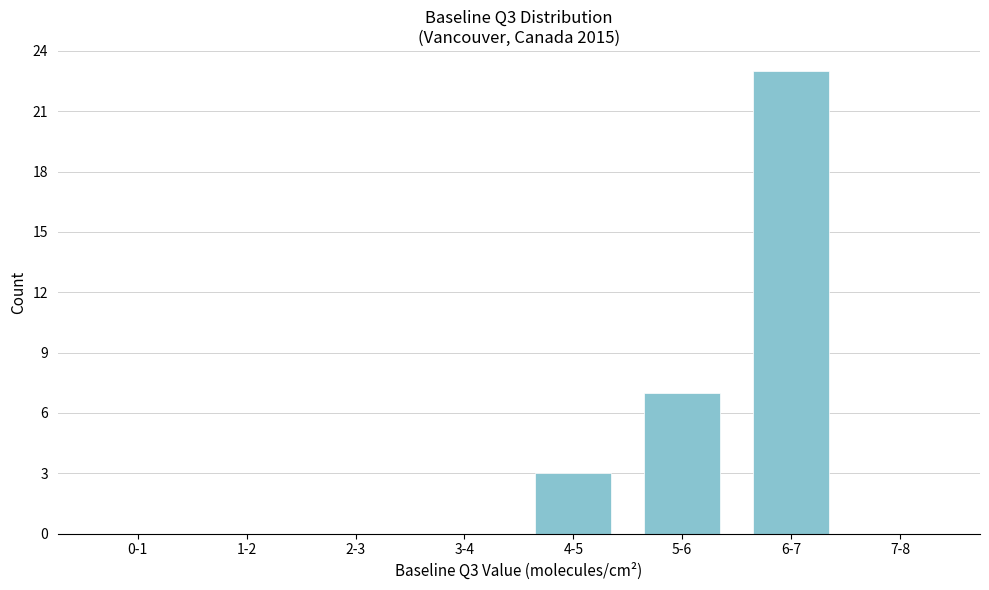

Reading left to right, list all the values displayed in this chart.

0-1=0	1-2=0	2-3=0	3-4=0	4-5=3	5-6=7	6-7=23	7-8=0